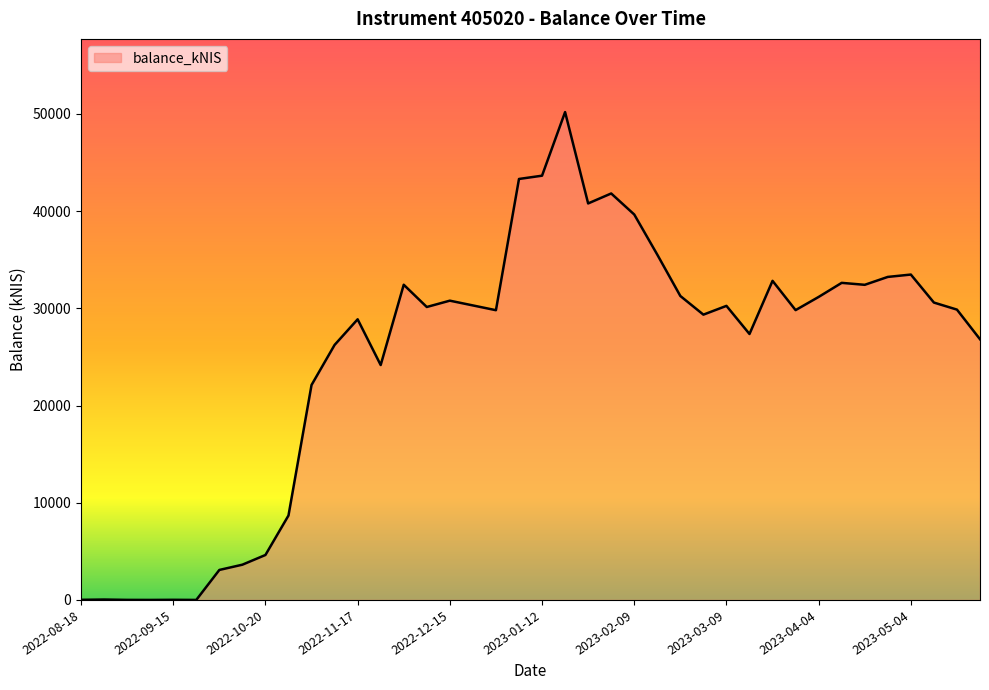

What is the difference between the maximum and minimum values?

50193.3